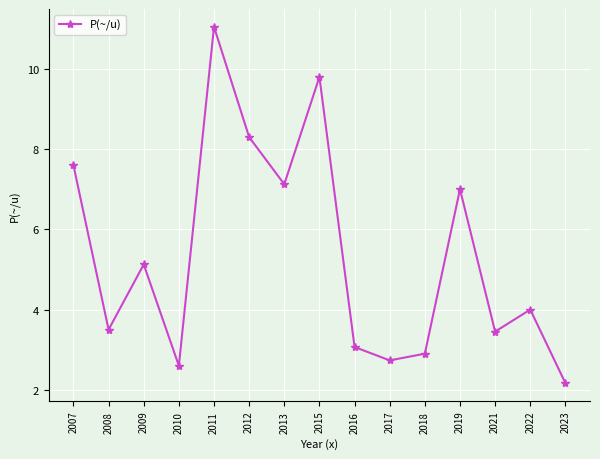

What is the value of the 12th point from the left?

7.0